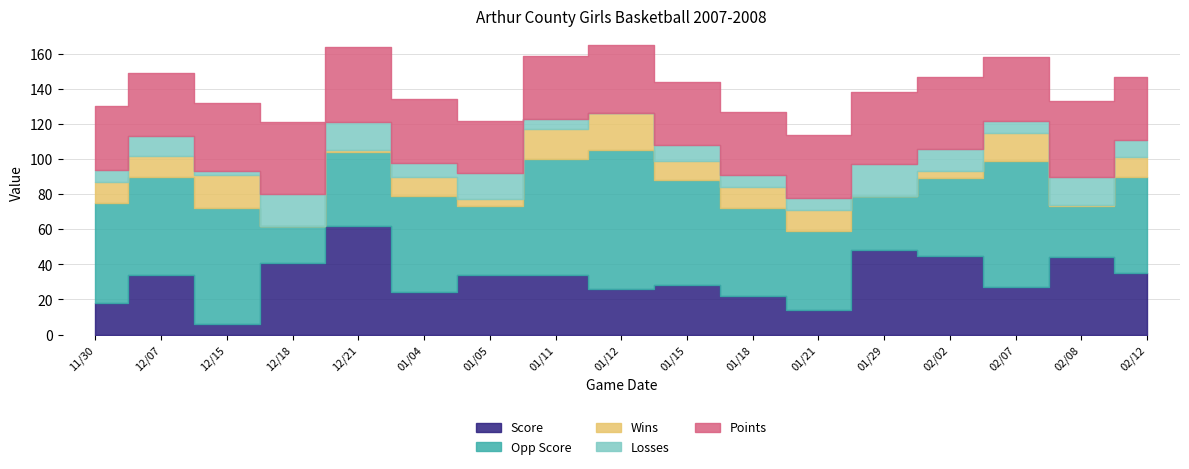

What is the average value of the Score series?

32